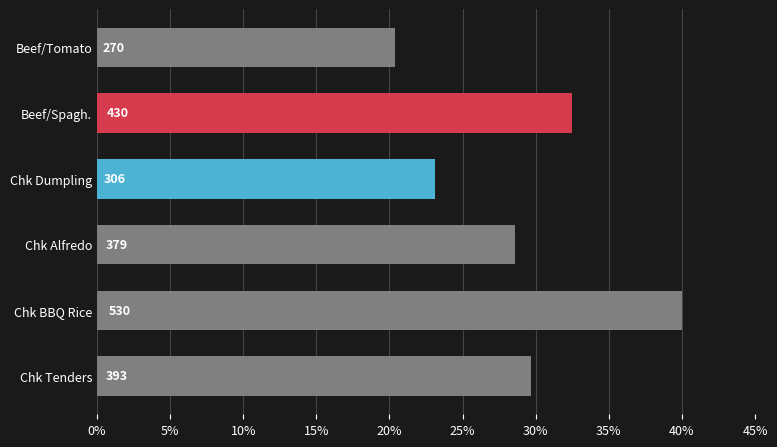

What is the average value?

29.0